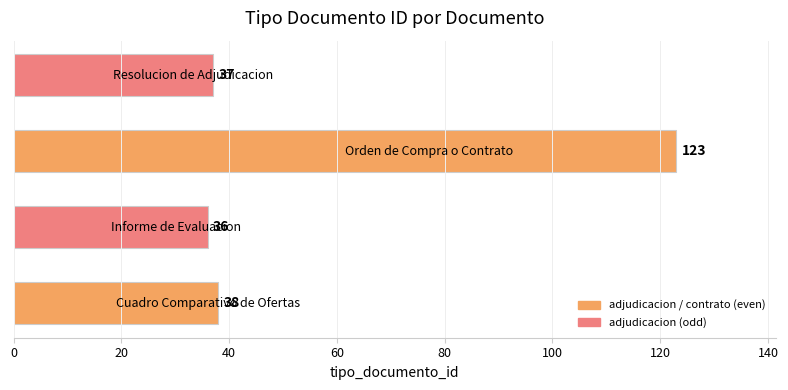

What is the greatest value displayed?

123